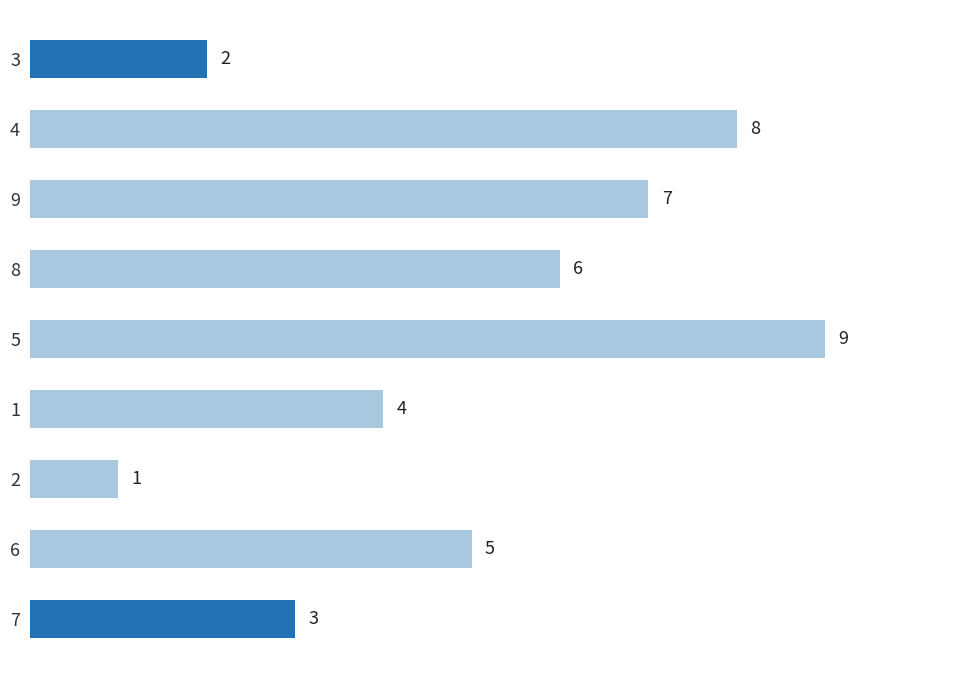

The value at 4 is 8. True or false?

True